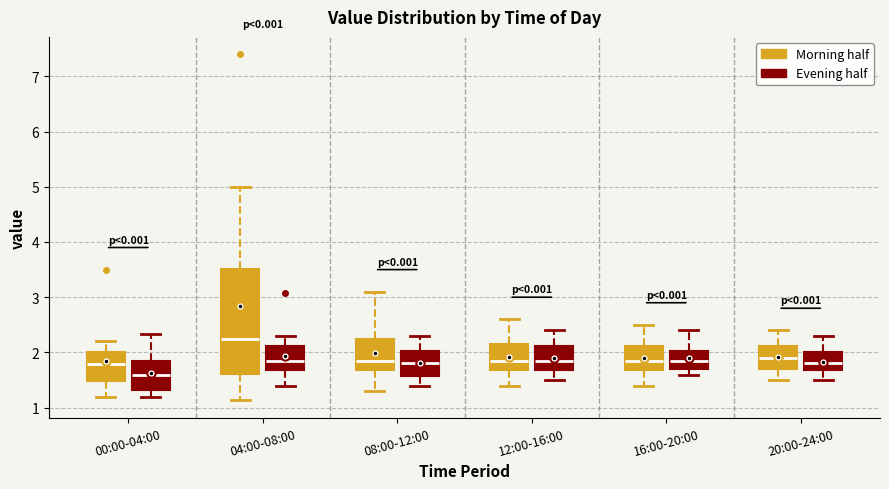

Where is the lower edge of the box for 20:00-24:00 (Morning half) on the y-axis? The values are not printed on the chart, so give them approximately, as read against the axis.

1.7